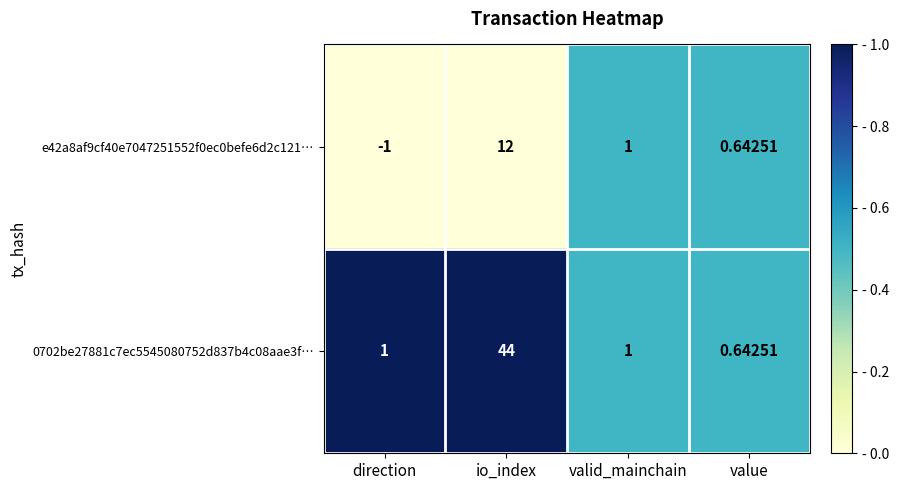

At which category is the sum across all series the highest?

io_index